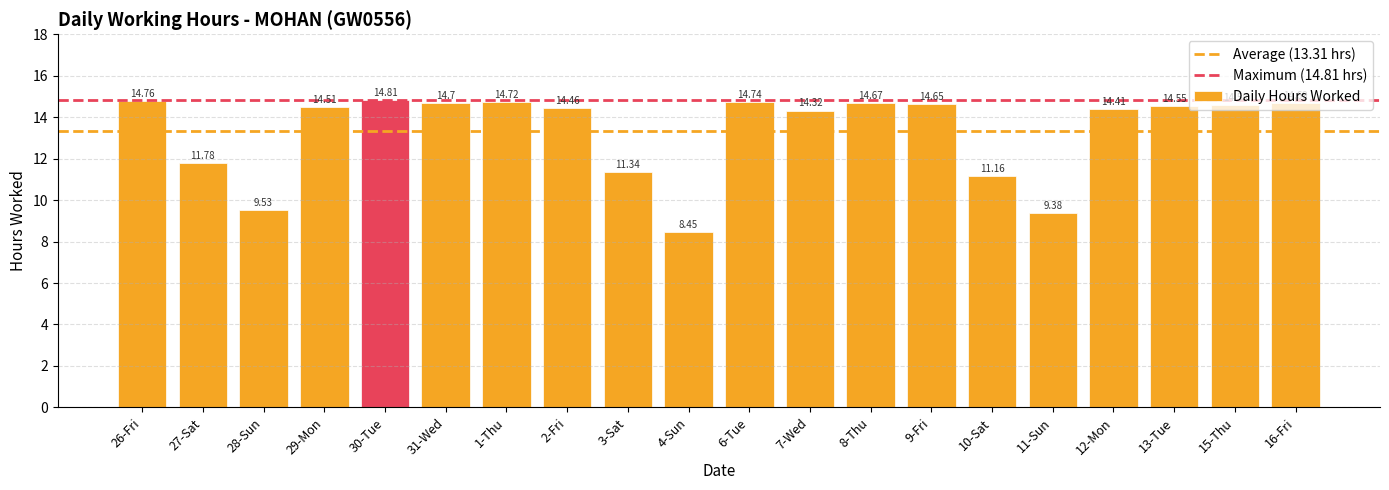

The chart shows a value of 14.3 at 7-Wed. True or false?

True